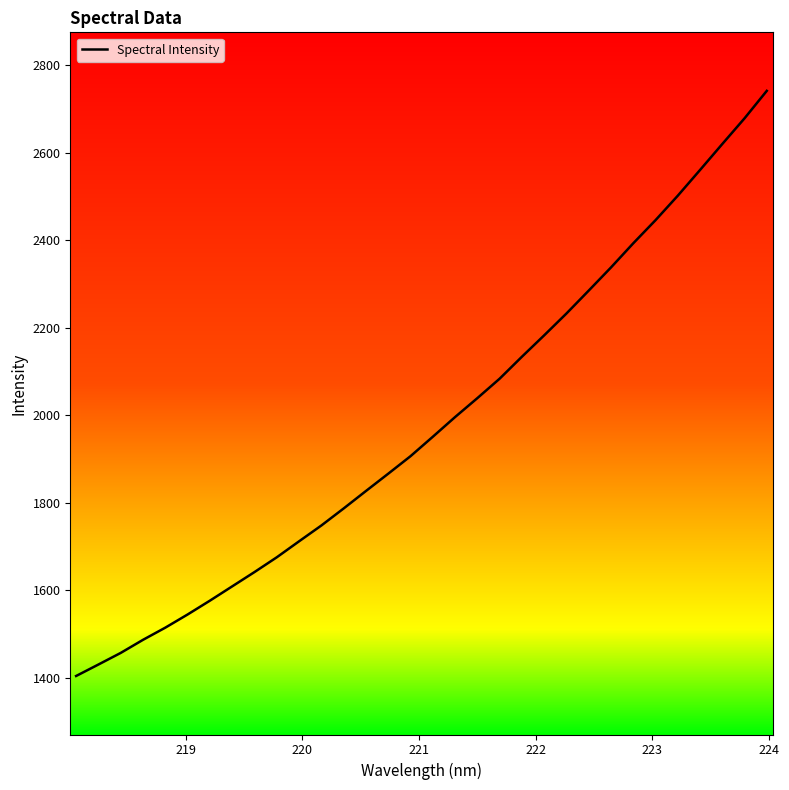

What is the maximum value shown in the chart?

2741.1